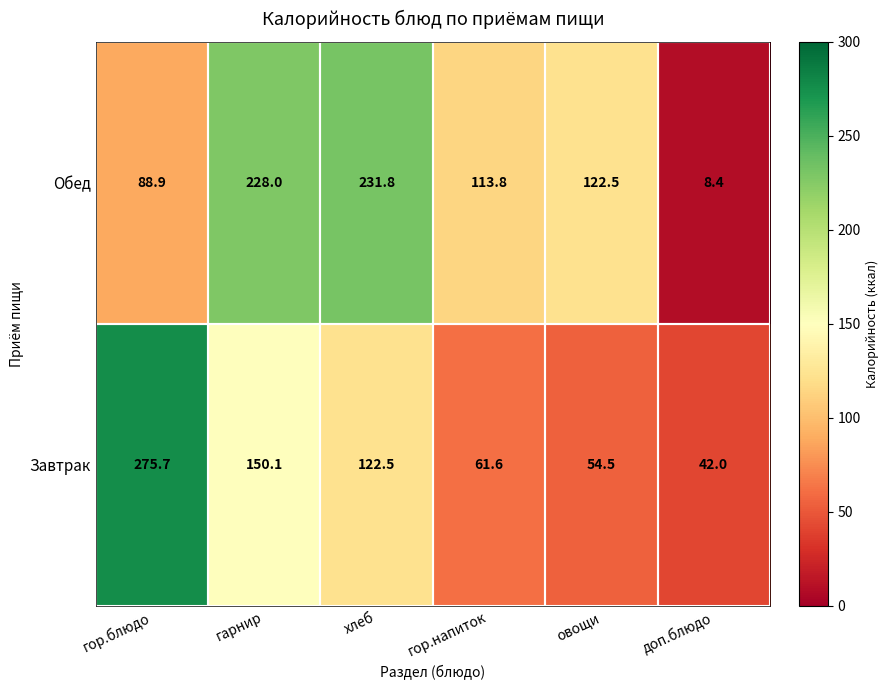

Count the number of data series in this chart.

2